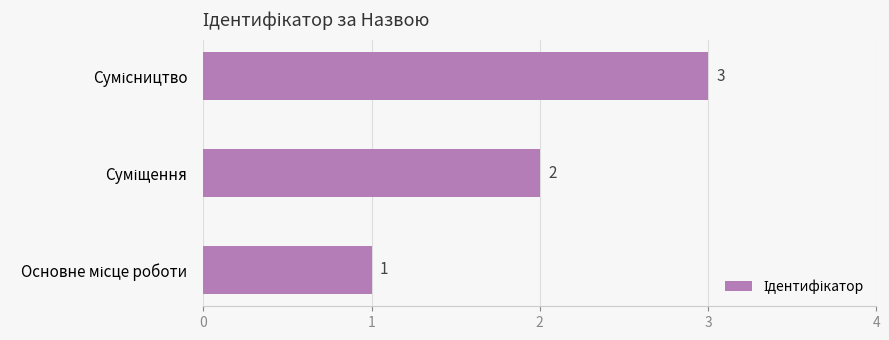

How many bars are there in total?

3